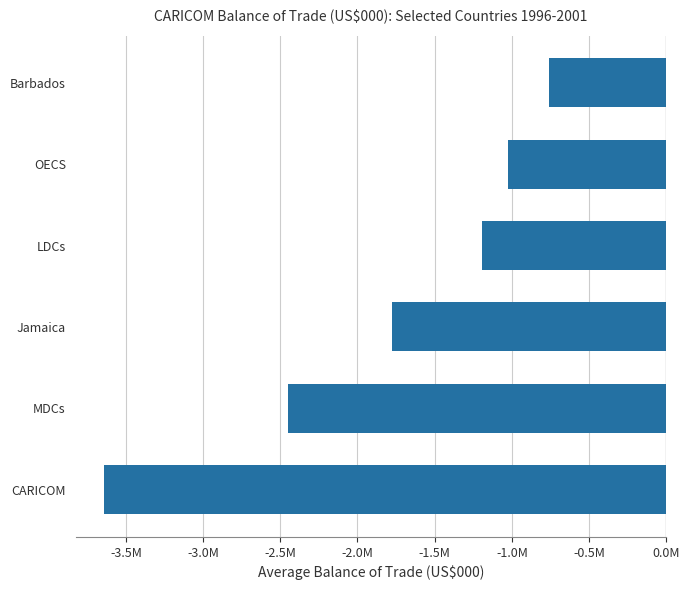

Which label corresponds to the largest value in the chart?

Barbados